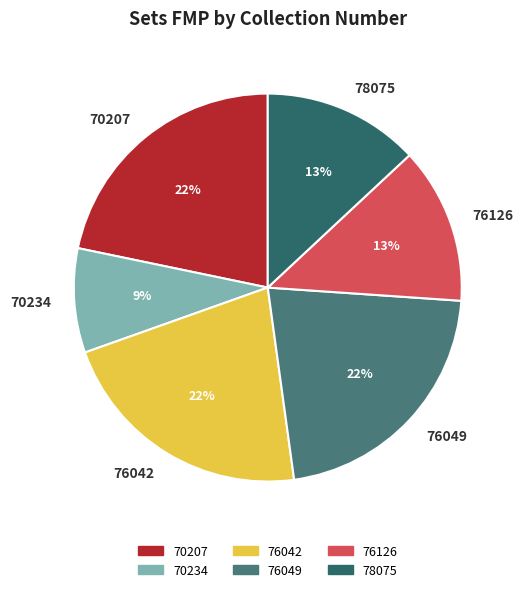

How many slices are in this pie chart?

6